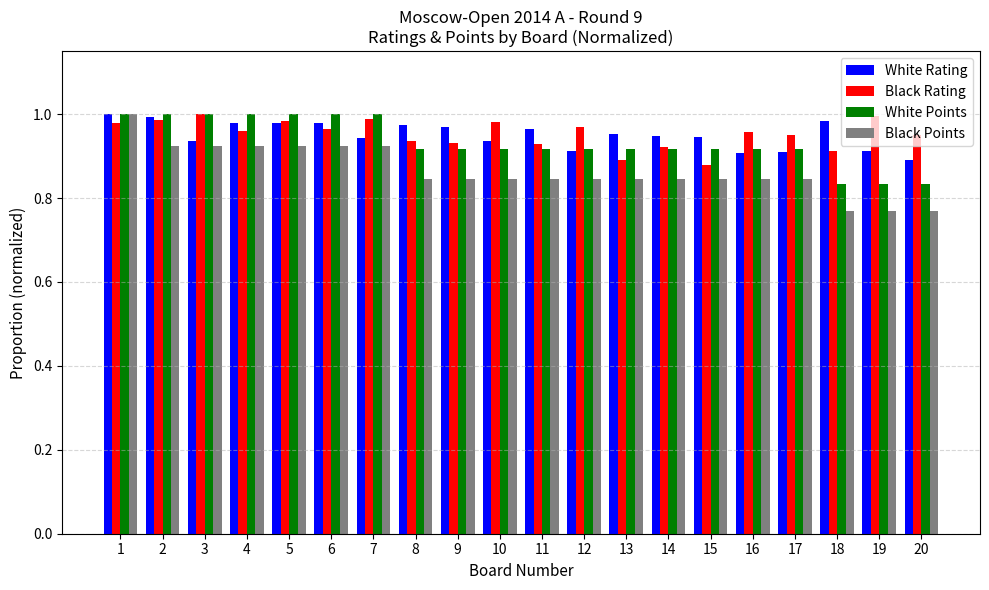

What is the sum of all White Rating values?

19.0